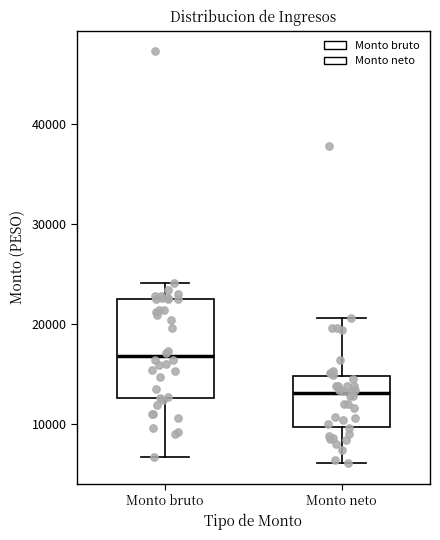

Which box's median line is the highest?

Monto bruto